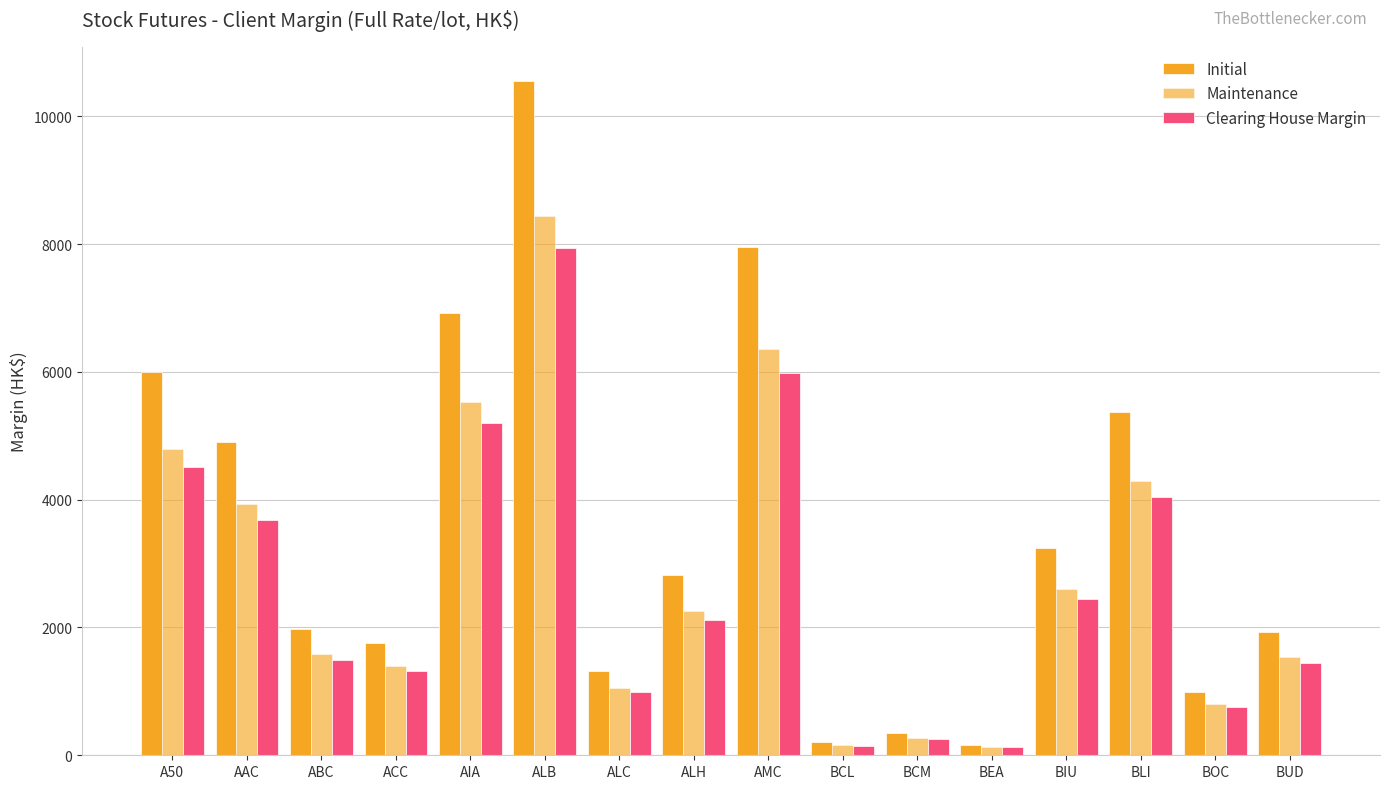

What is the value of the Maintenance bar at the 1st from the left?

4798